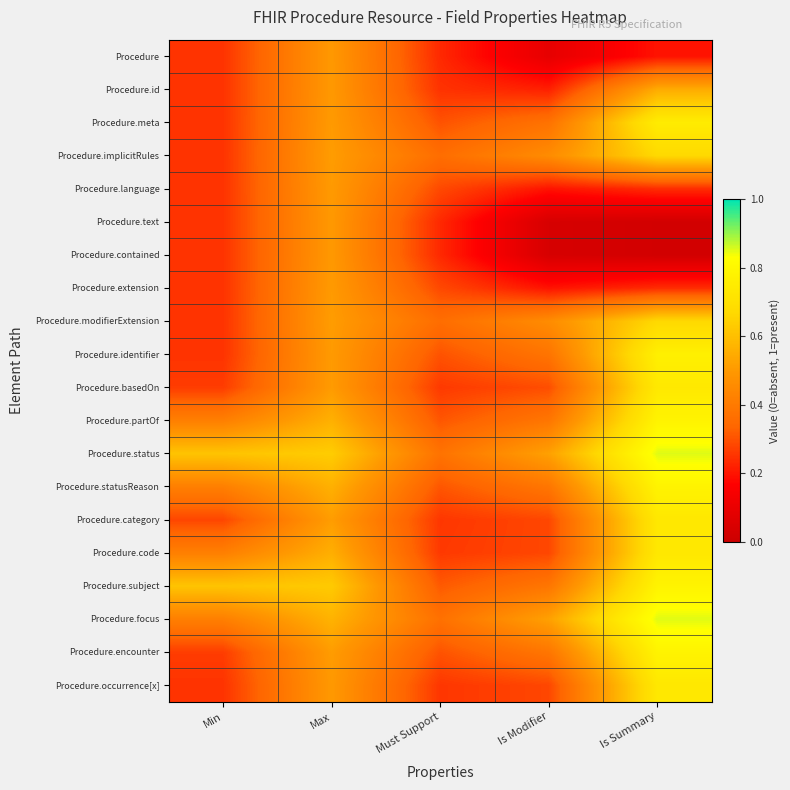

Which series has the largest total across all categories?

Procedure.status